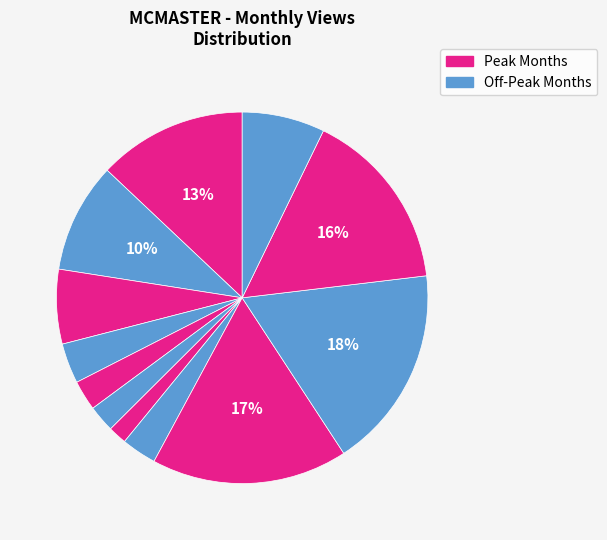

Count the number of slices in the pie.

12